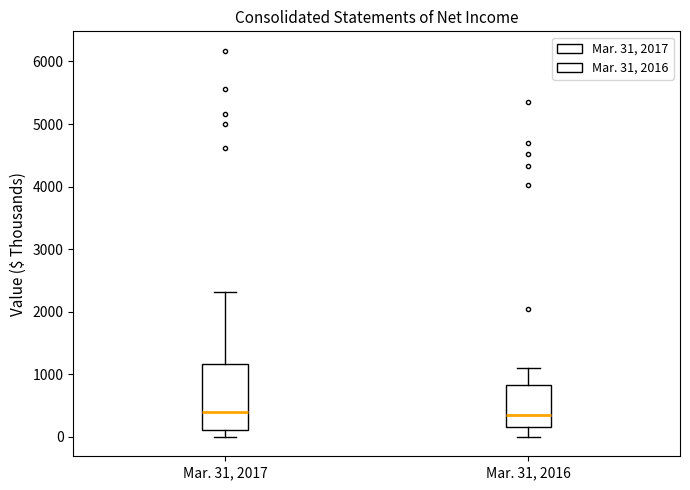

Comparing the boxes themselves (not the whiskers), which one is the tallest?

Mar. 31, 2017